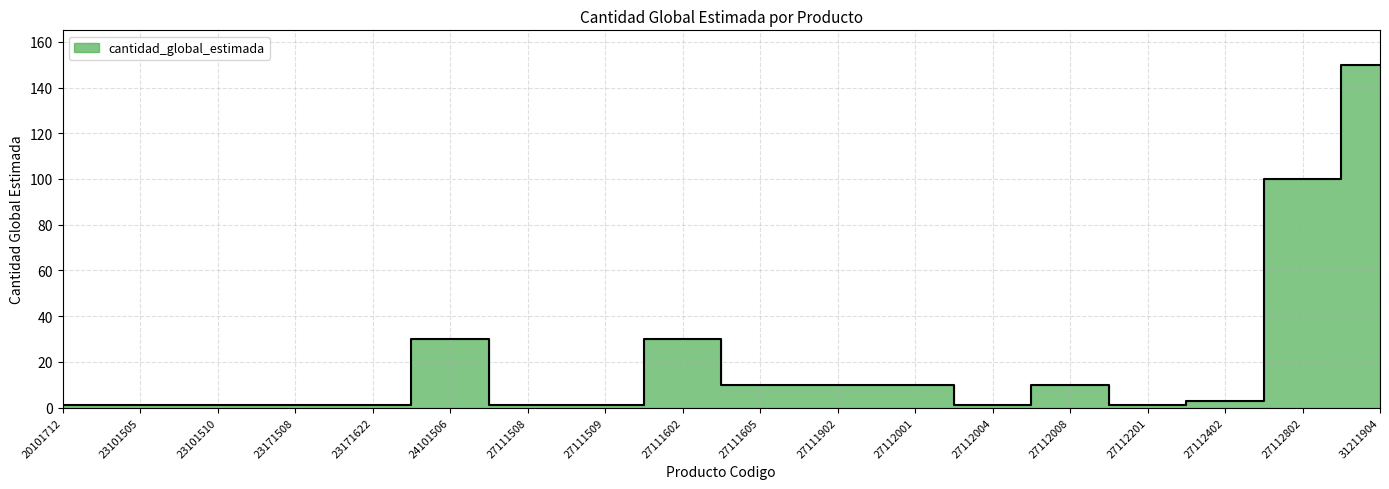

Does the chart have visible grid lines?

Yes